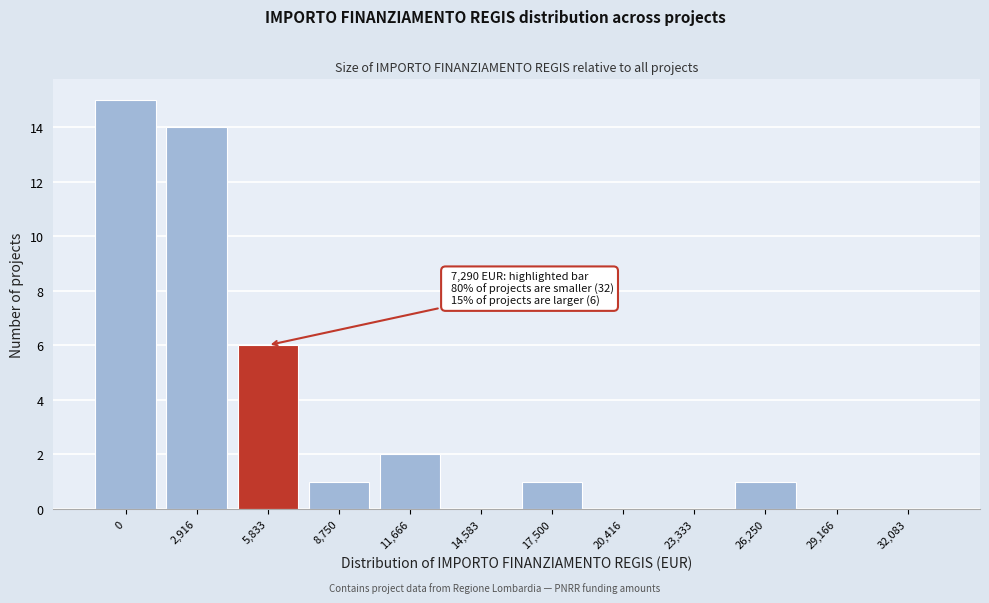

Reading right to left, extract all data points from this chart.

32,083=0	29,166=0	26,250=1	23,333=0	20,416=0	17,500=1	14,583=0	11,666=2	8,750=1	5,833=6	2,916=14	0=15